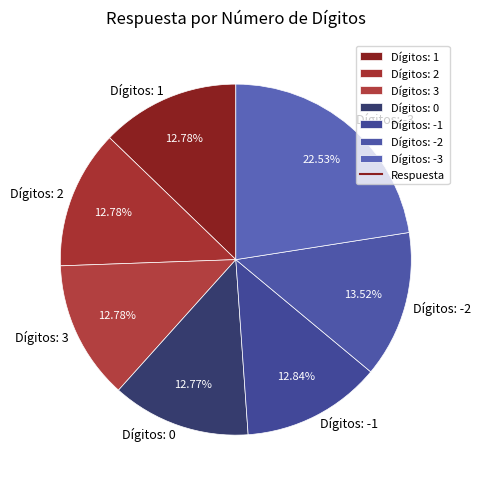

How many segments does this pie chart have?

7